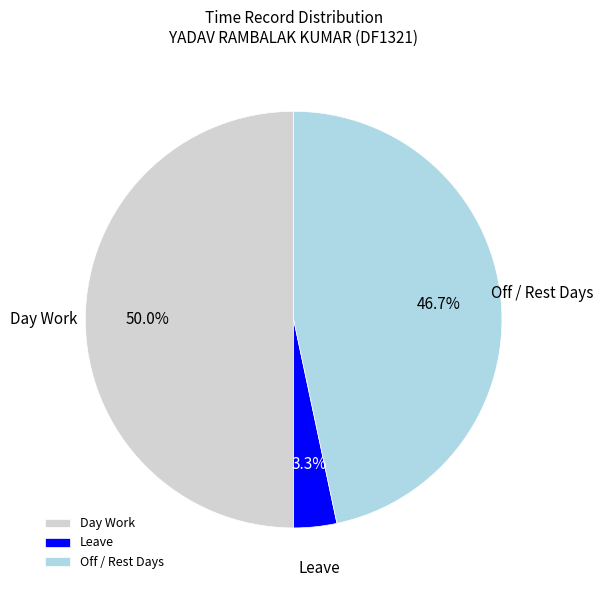

Does Off / Rest Days account for over 50% of the chart?

No